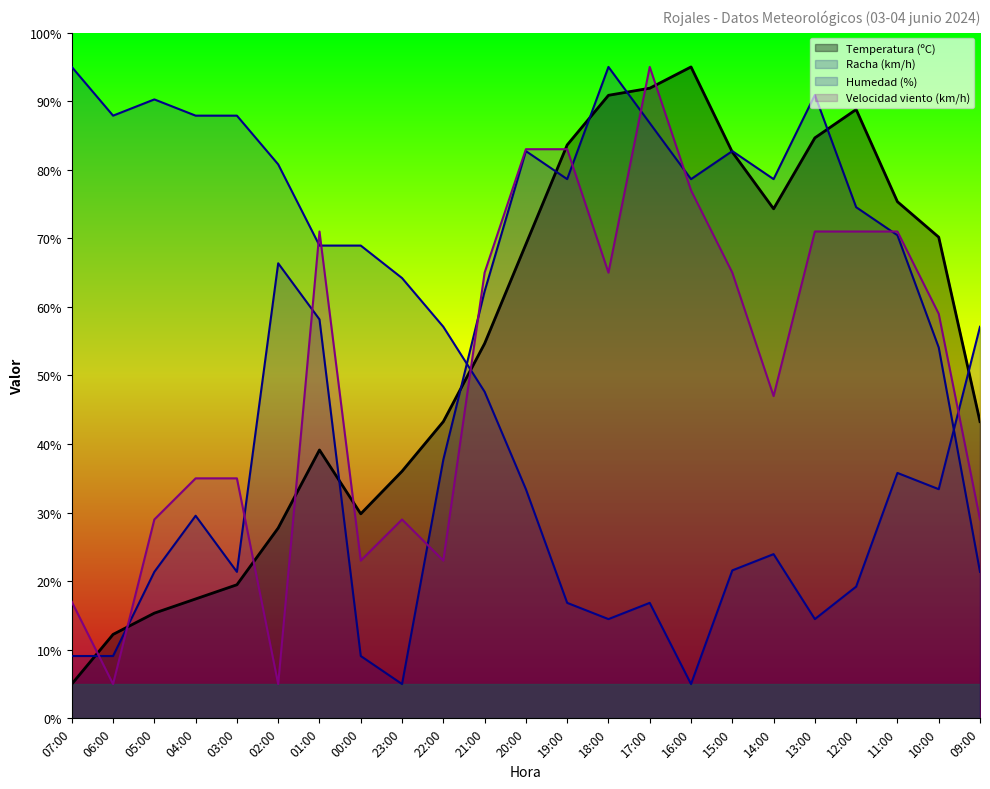

How many data points in Humedad (%) are above 47?

12